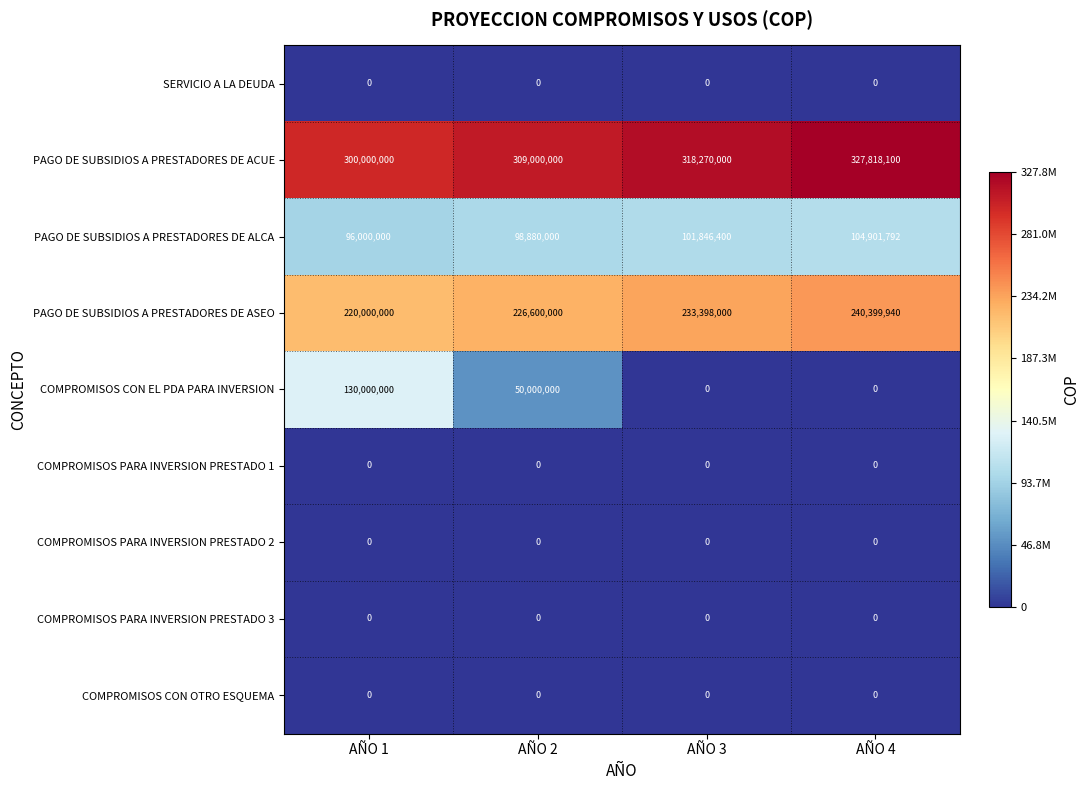

How many COMPROMISOS CON EL PDA PARA INVERSION values are between 0 and 130000000?

4